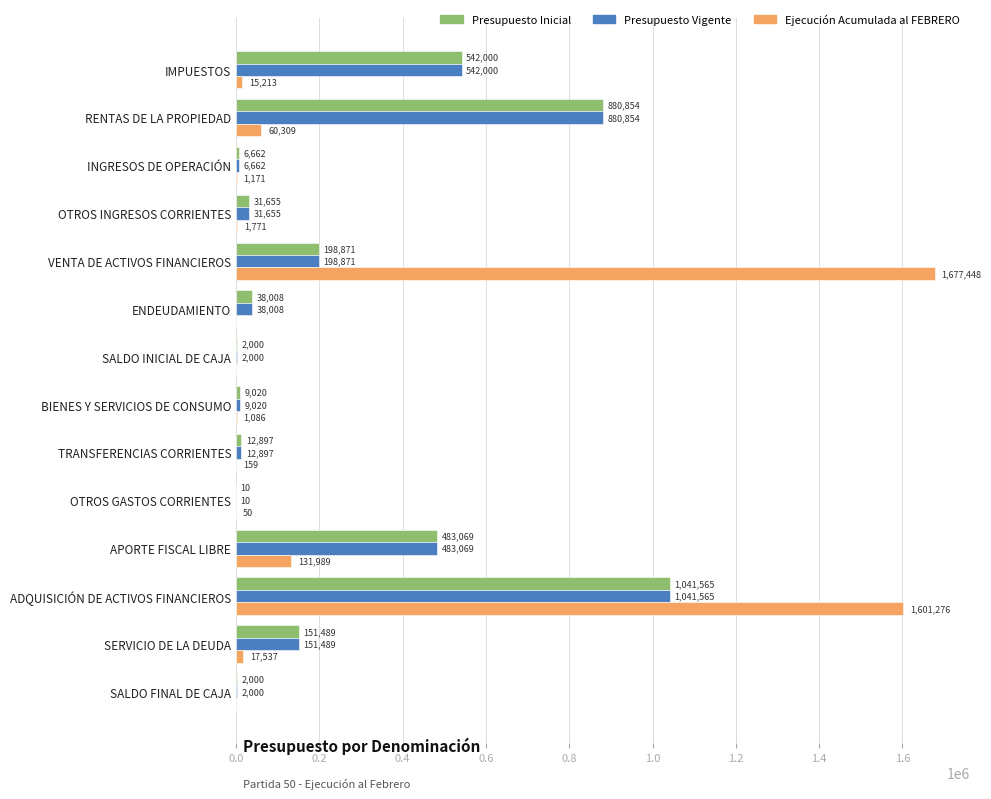

What is the maximum value for Presupuesto Vigente?

1041565